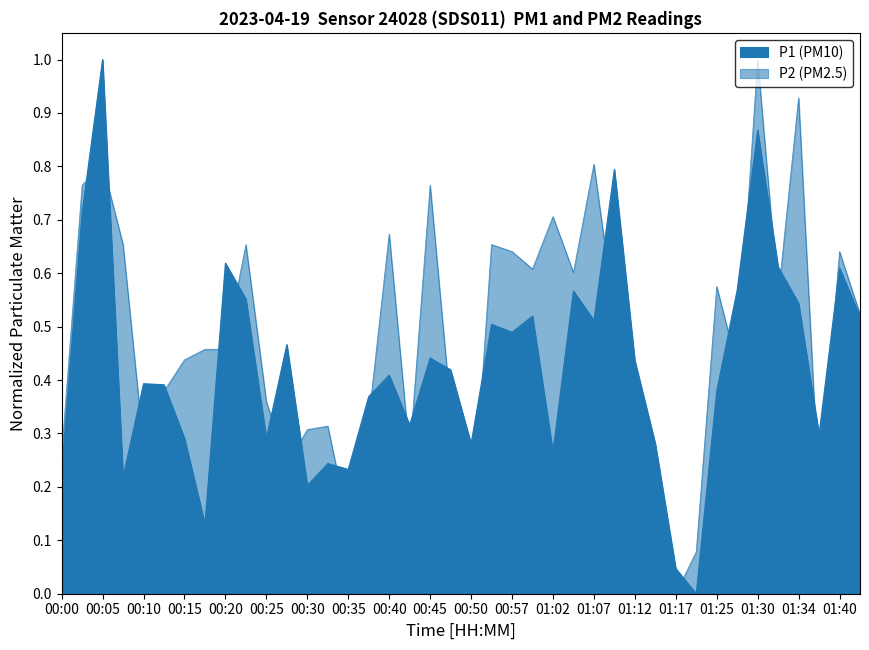

At which category is the sum across all series the highest?

01:30